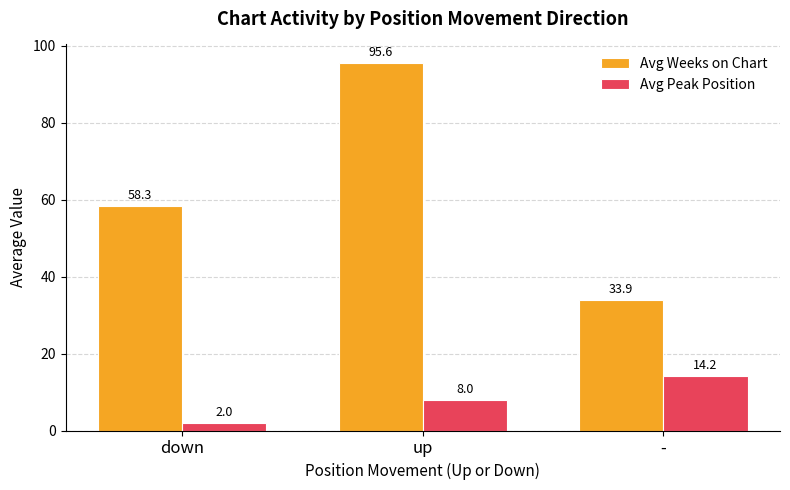

At which label does Avg Weeks on Chart reach its minimum?

-